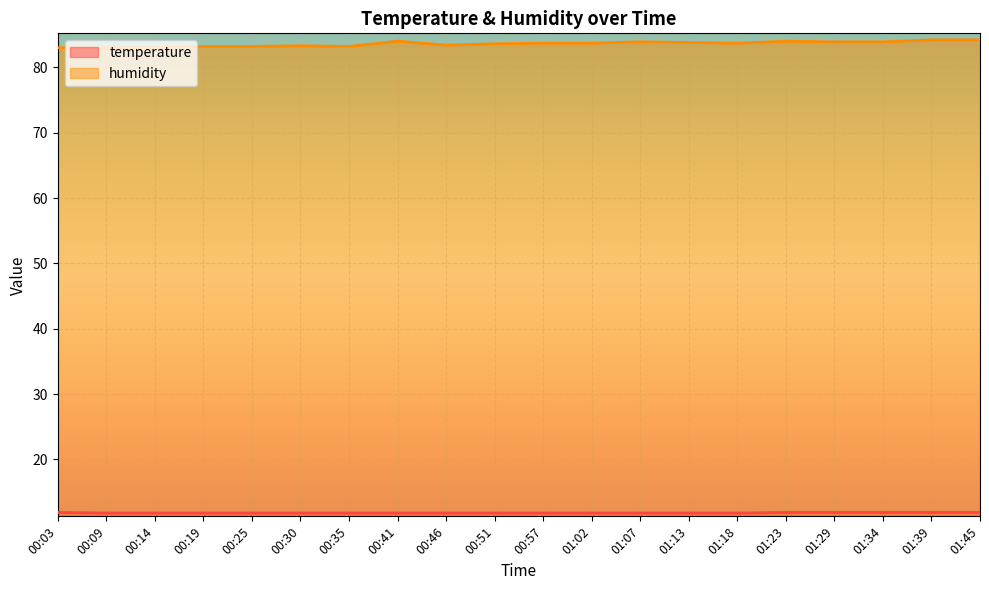

True or false: temperature has a value of 11.8 at 01:18.

True